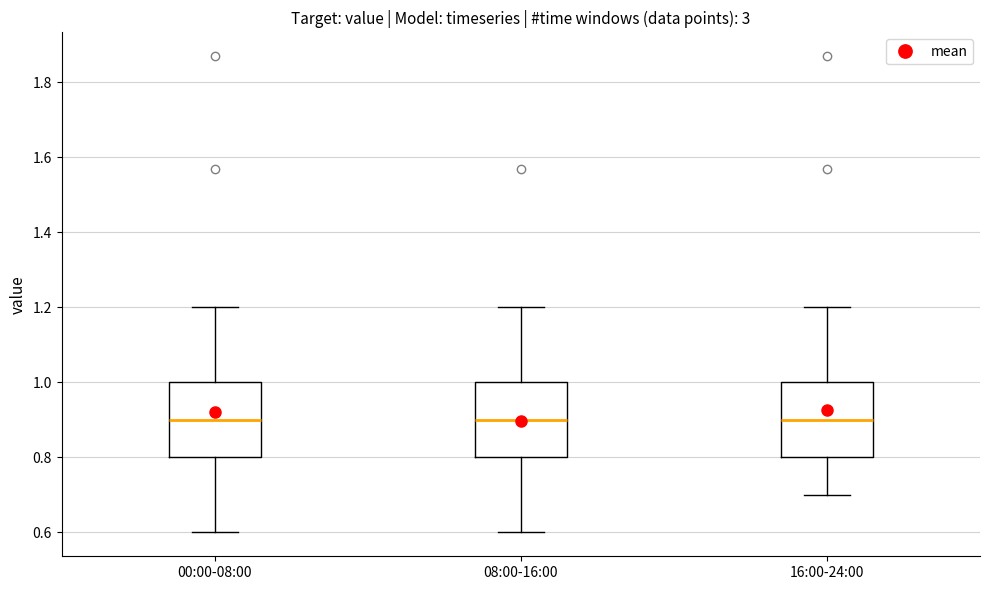

Where does the median line of the box for 00:00-08:00 sit on the y-axis? The values are not printed on the chart, so give them approximately, as read against the axis.

0.9